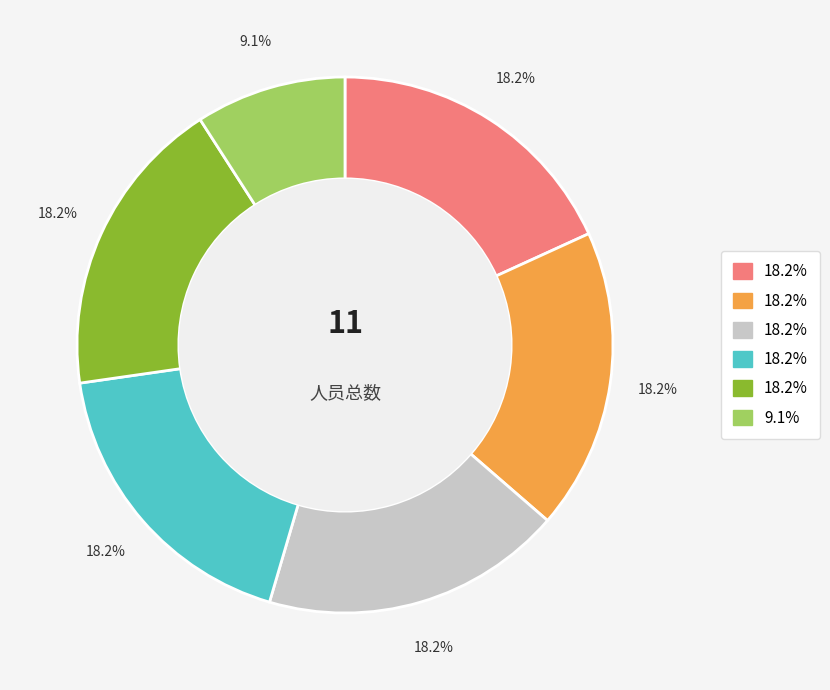

Does any single category account for the majority?

No